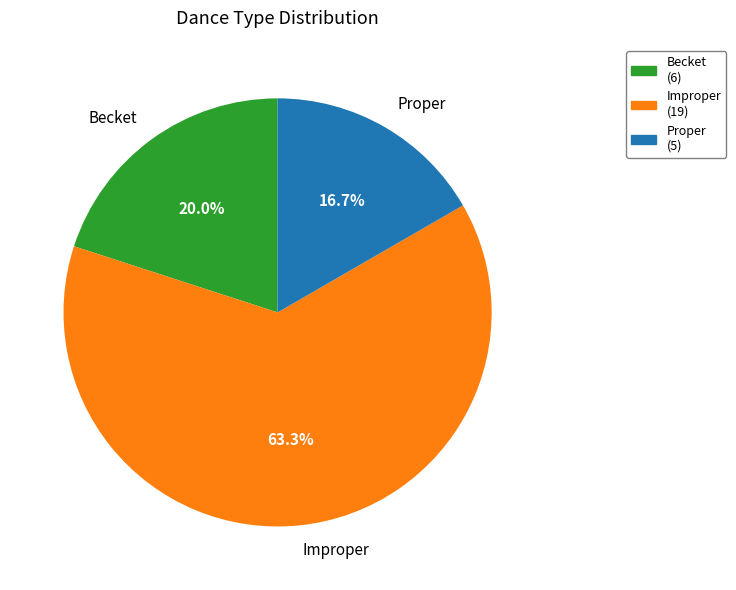

Count the number of slices in the pie.

3